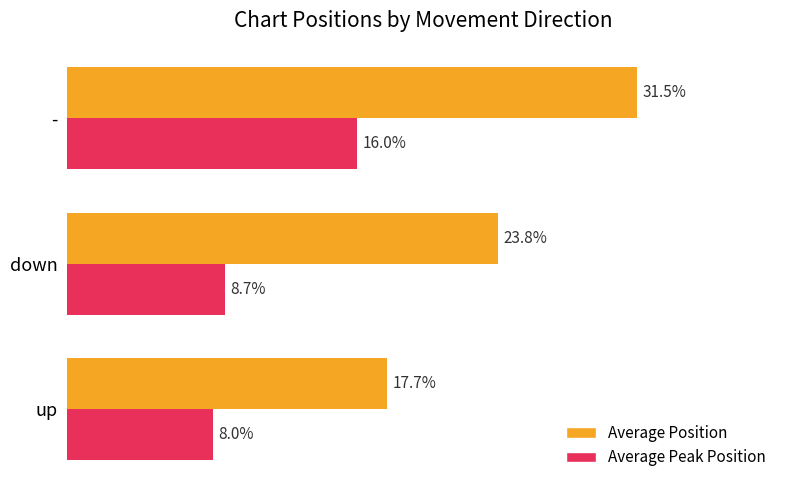

At which label does Average Position reach its minimum?

up